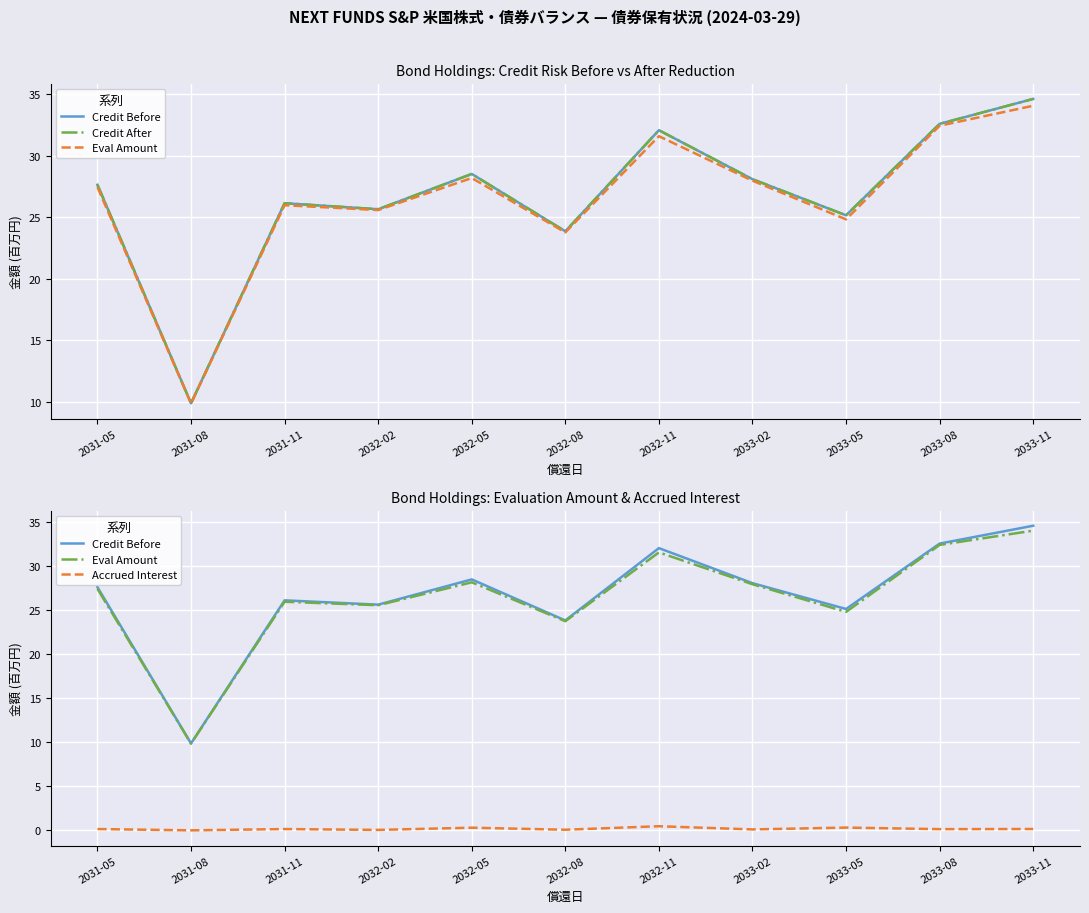

How many data points in Credit Before are less than 27?

5